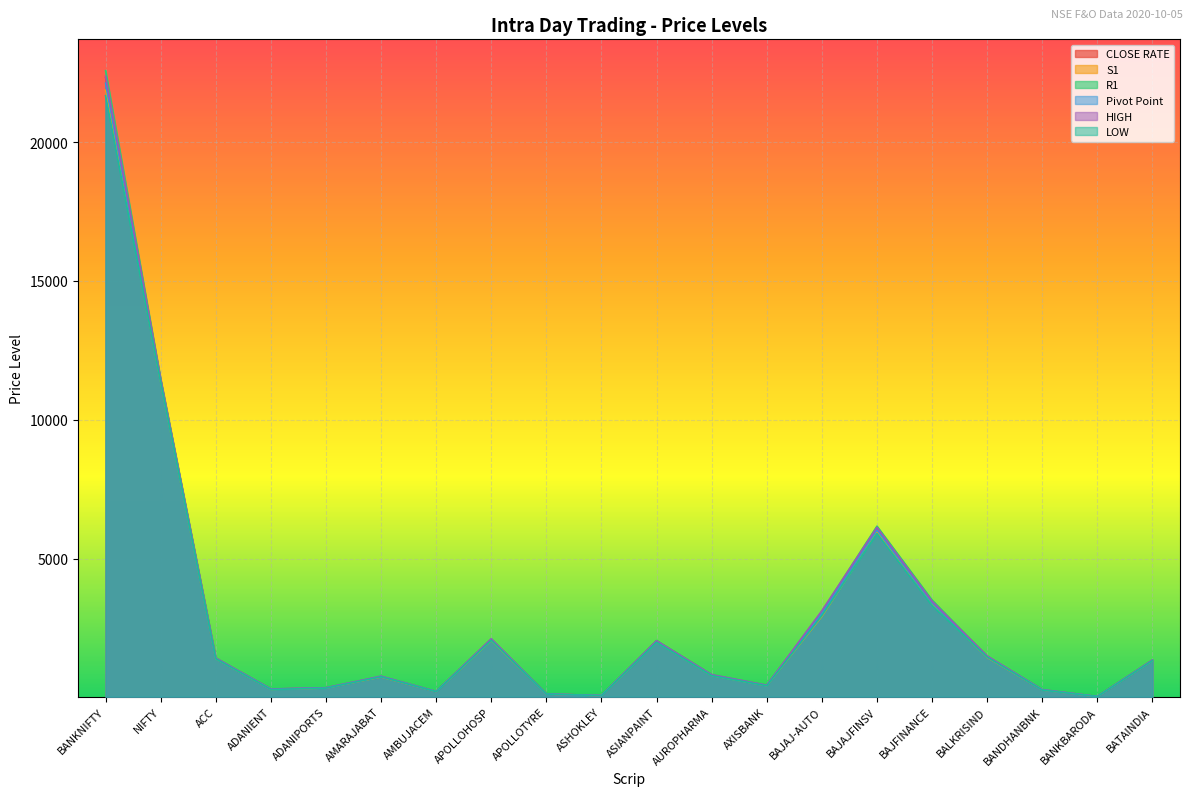

What is the maximum value for CLOSE RATE?

22316.0